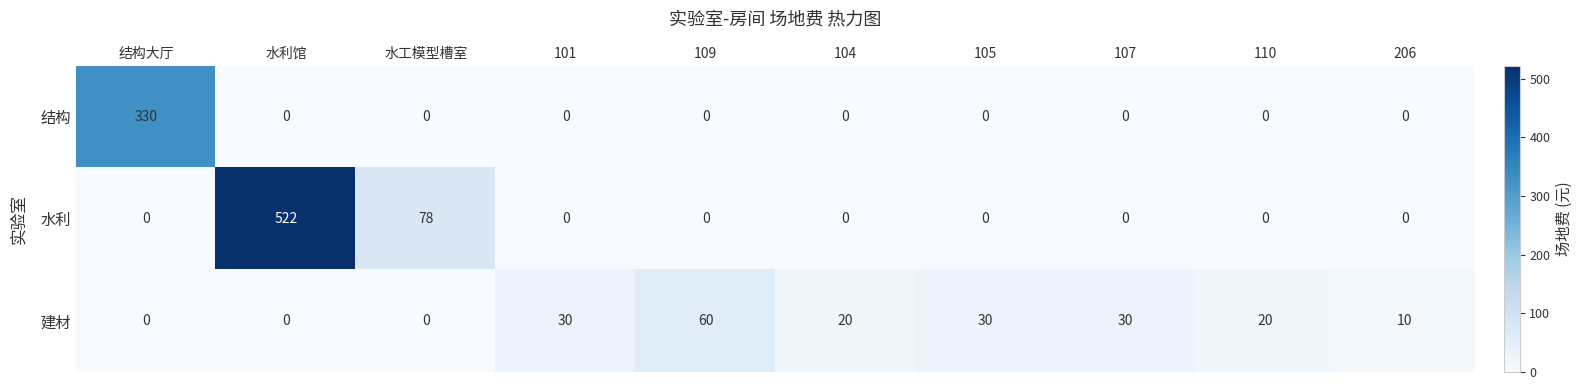

At how many categories does at least one series exceed 109?

2